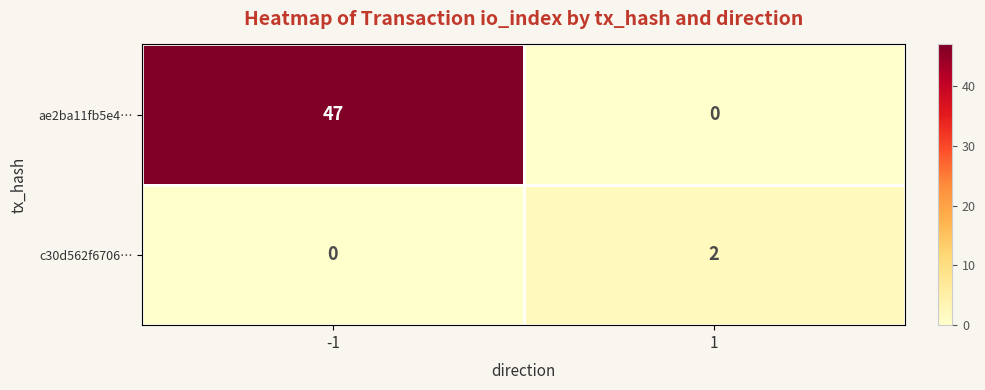

What is the difference between the highest and lowest values at -1?

47